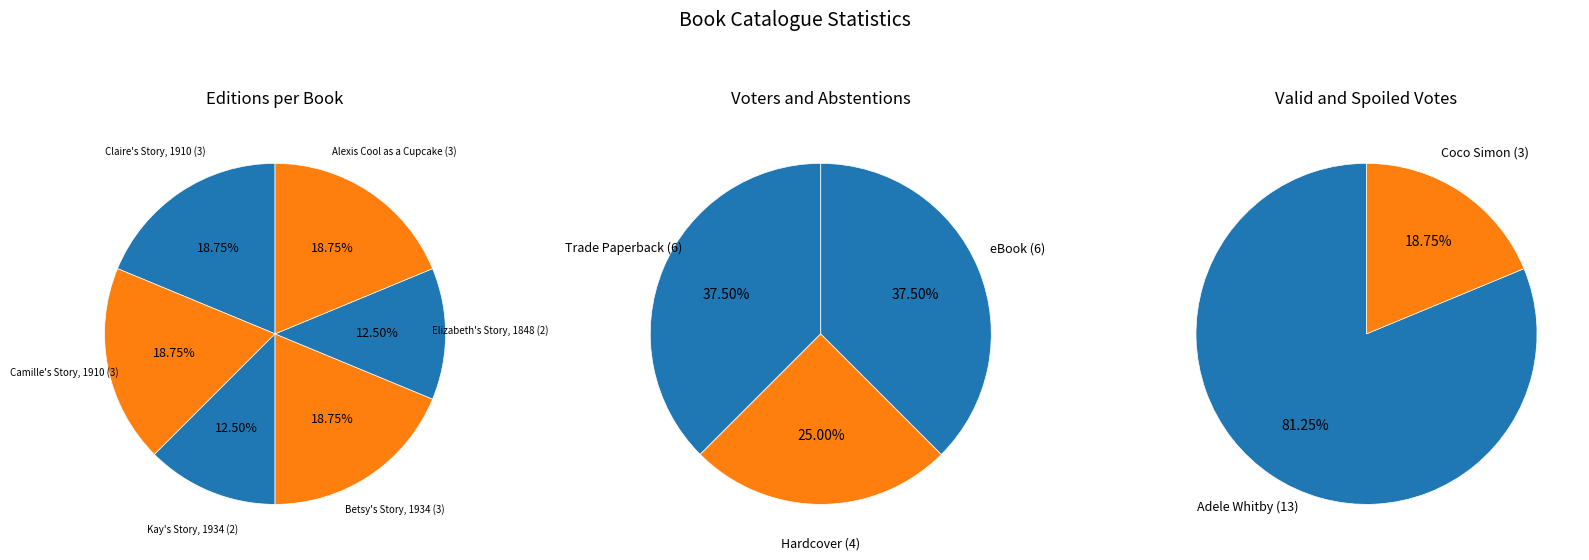

What percentage is the Kay's Story, 1934 slice, to the nearest percent?

12%